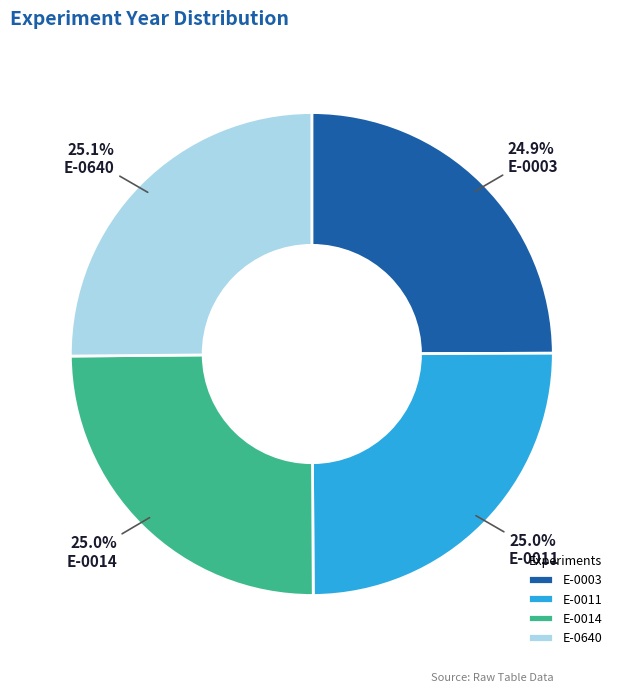

What is the ratio of the value at E-0014 to the value at E-0640?

1.0